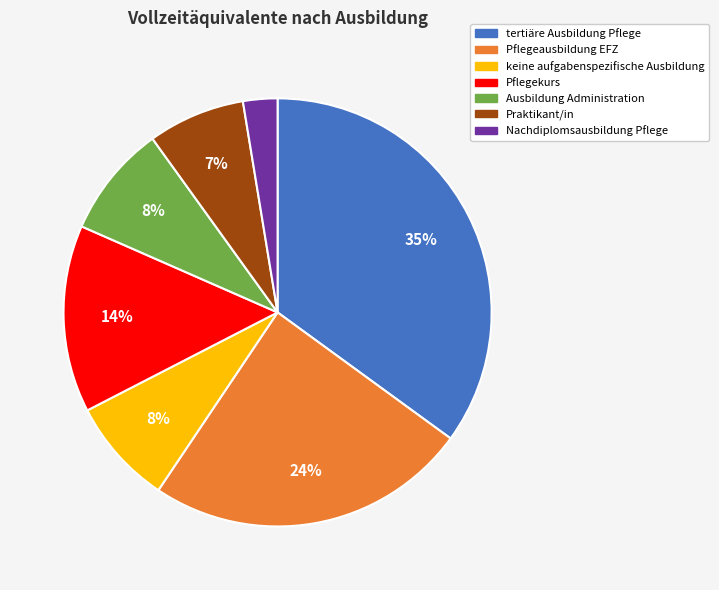

Combined, do Pflegeausbildung EFZ and Nachdiplomsausbildung Pflege account for over 50%?

No